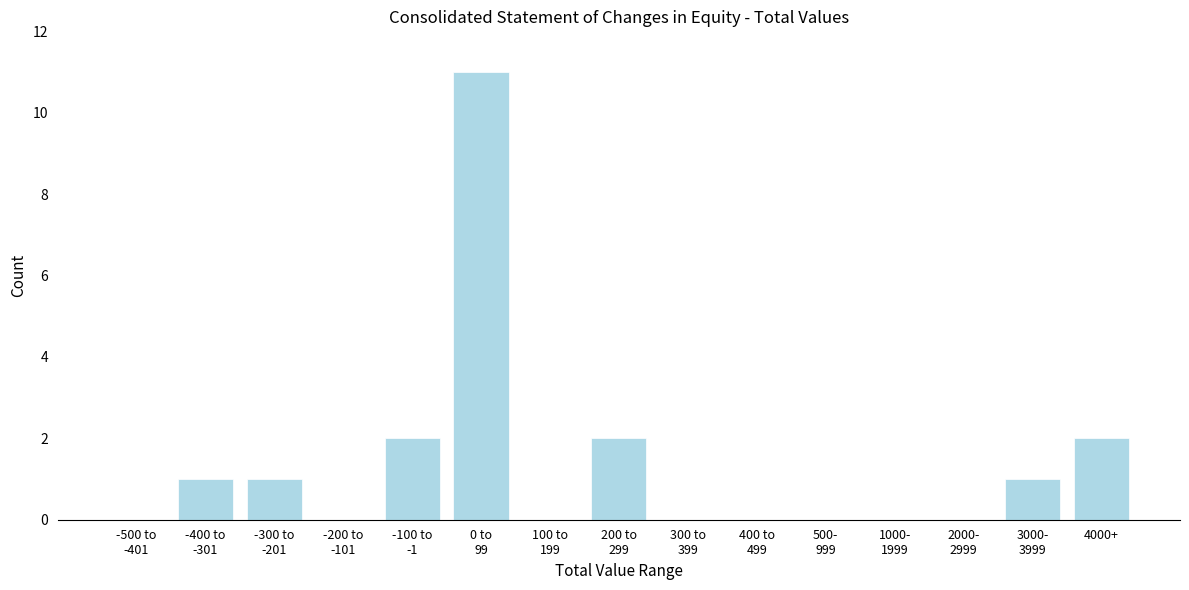

What is the sum of all values?

20